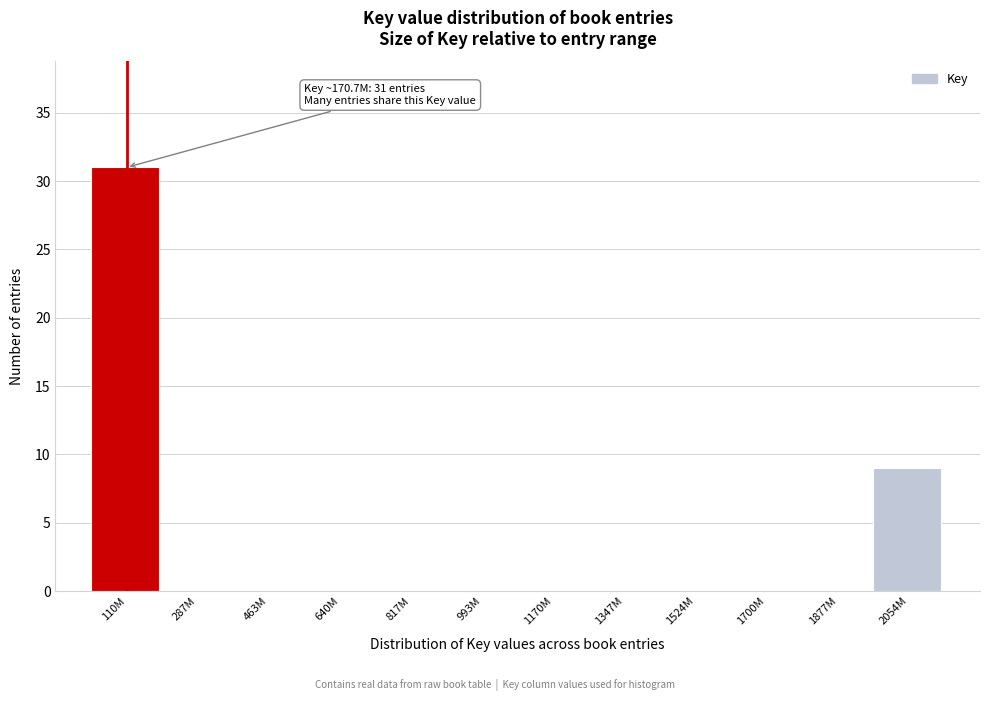

Reading left to right, transcribe all the data shown in this chart.

110M=31	287M=0	463M=0	640M=0	817M=0	993M=0	1170M=0	1347M=0	1524M=0	1700M=0	1877M=0	2054M=9